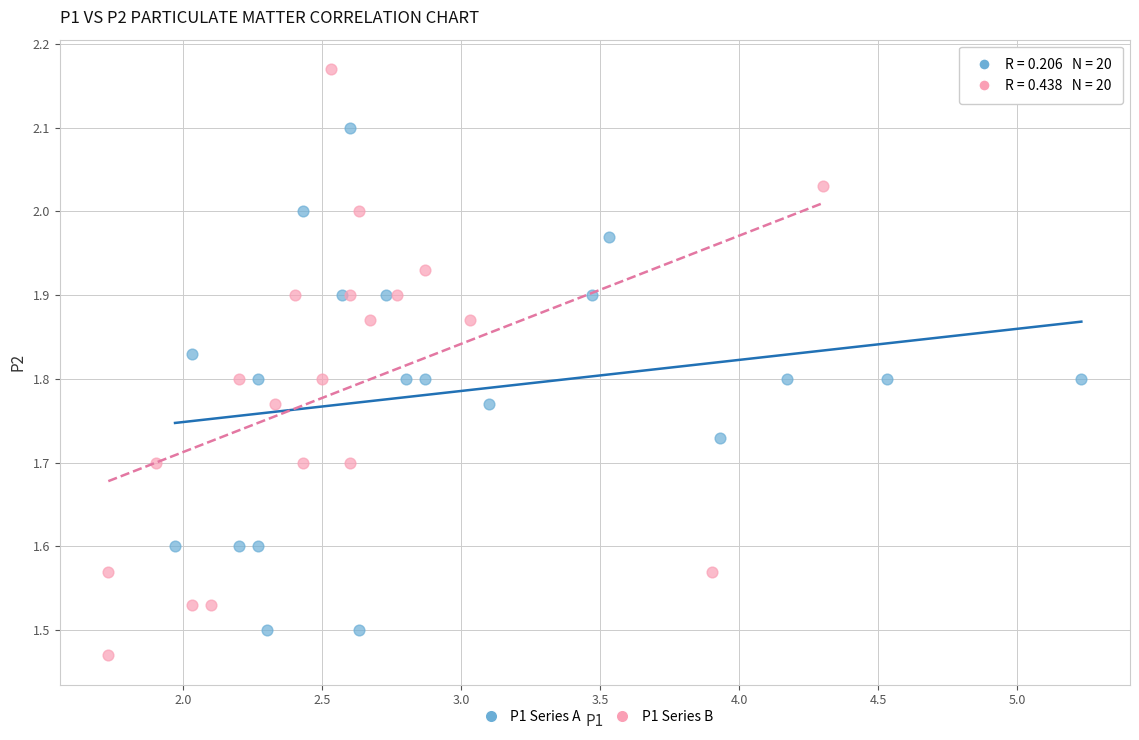

Which series has the widest spread of Y values?

P1 Series B